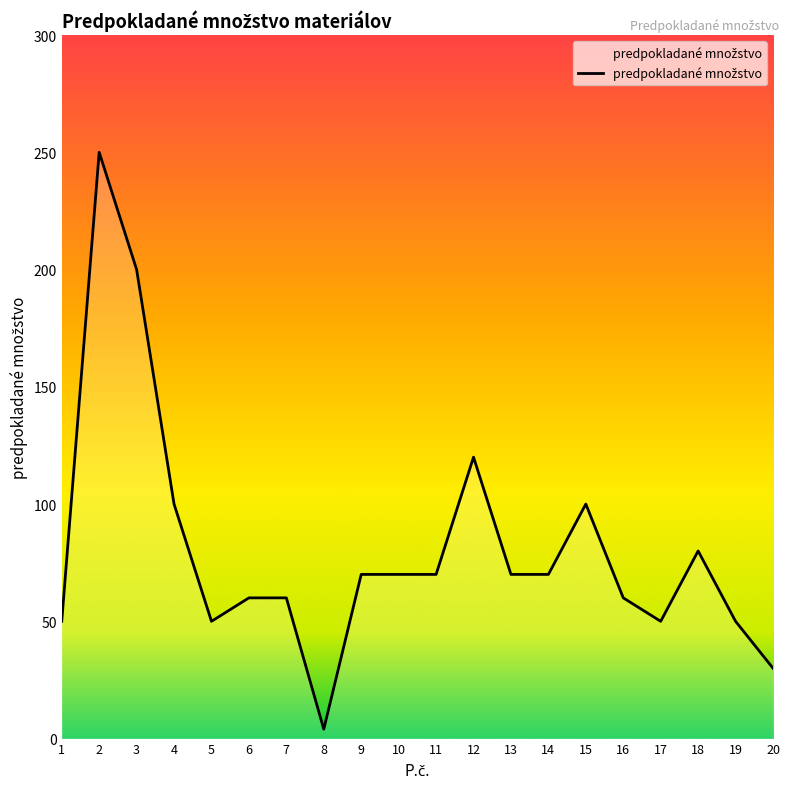

How many points are higher than both their immediate neighbors (excluding endpoints)?

4